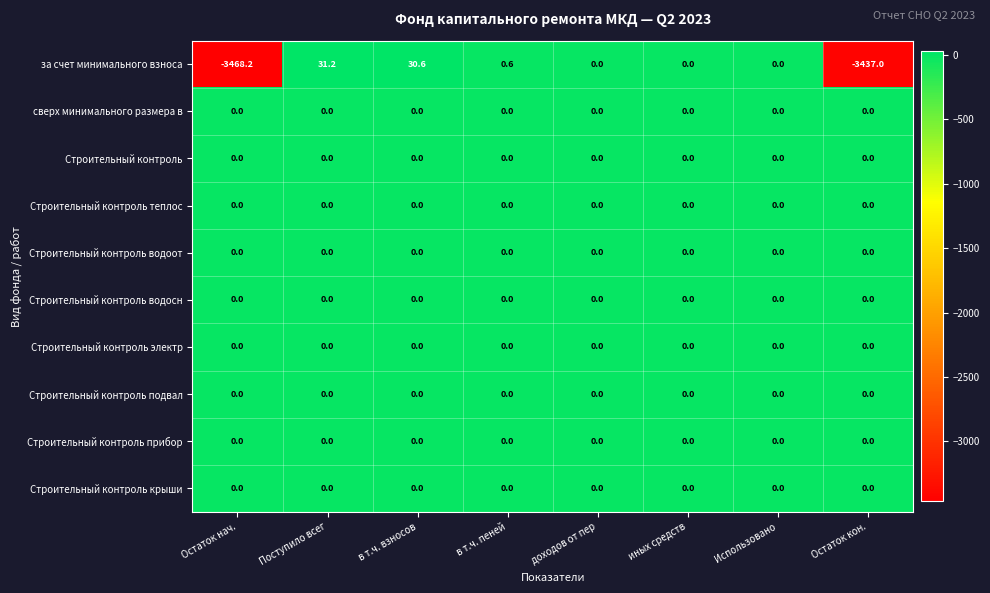

The Строительный контроль водоот series shows 0.0 at Использовано. True or false?

True